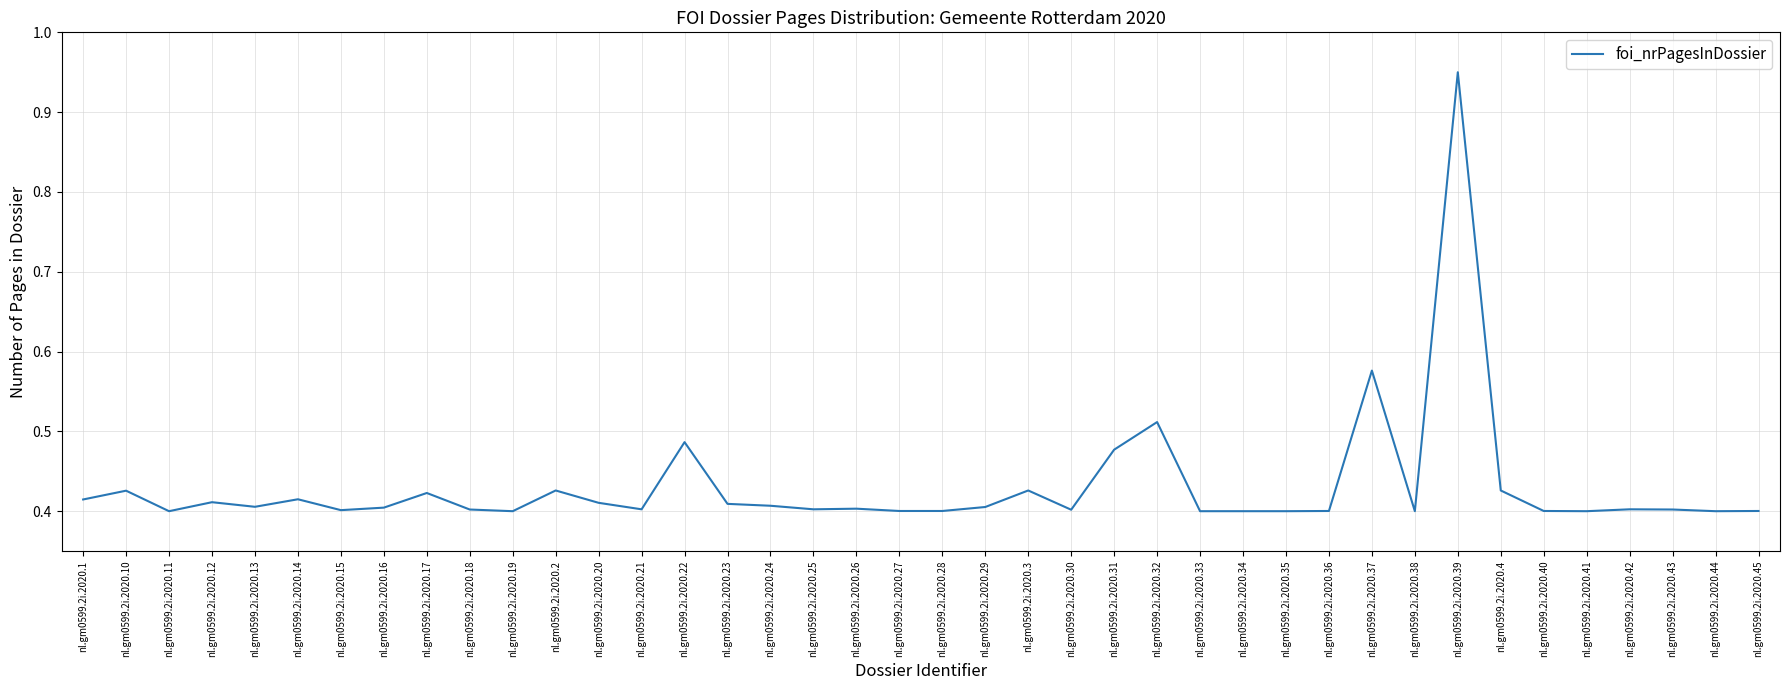

Which category has the highest value across all series?

nl.gm0599.2i.2020.39